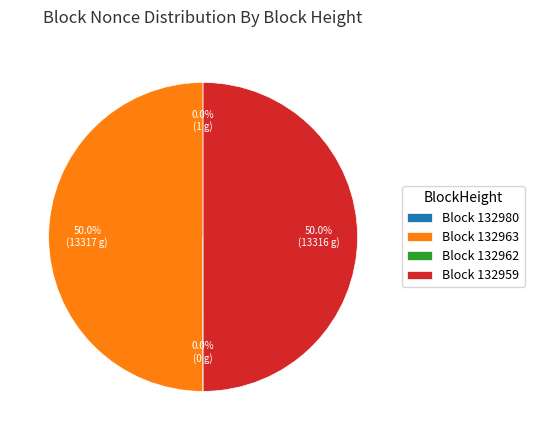

Combined, what portion of the pie is Block 132963 and Block 132959?

100.0%